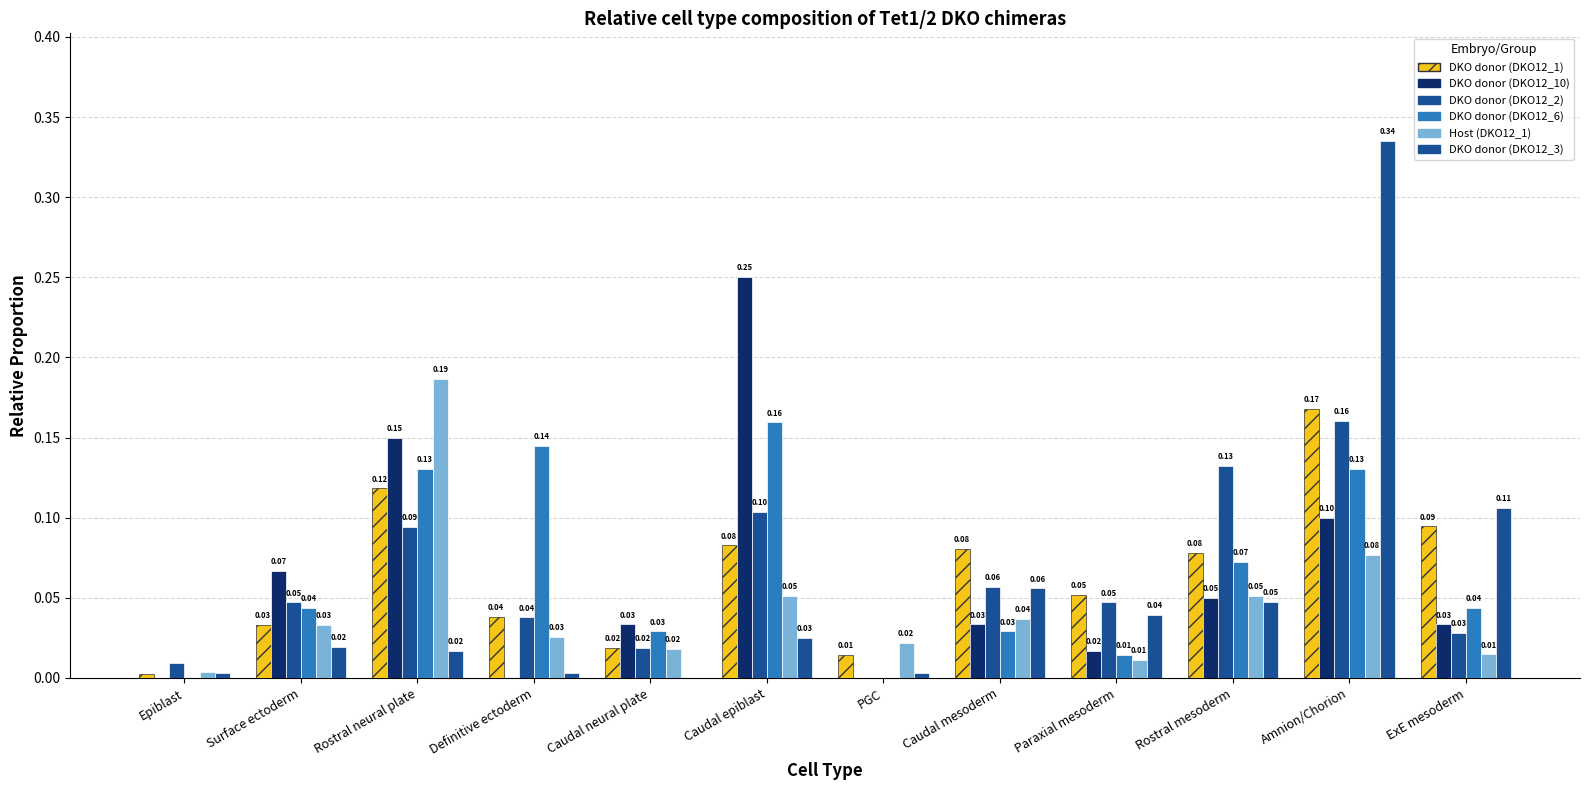

Count the number of data series in this chart.

6